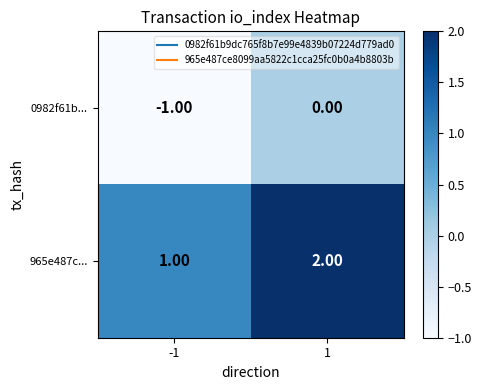

What is the sum of all 965e487c... values?

3